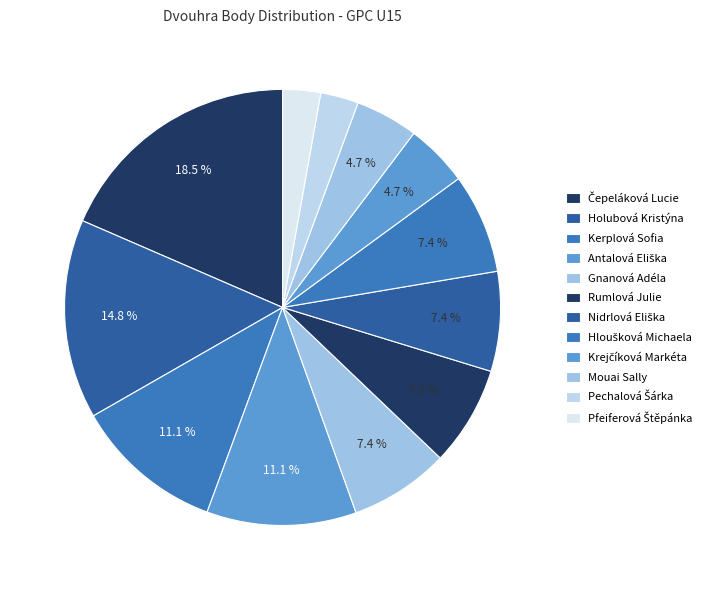

To the nearest percent, what is the combined percentage of Nidrlová Eliška and Holubová Kristýna?

22%